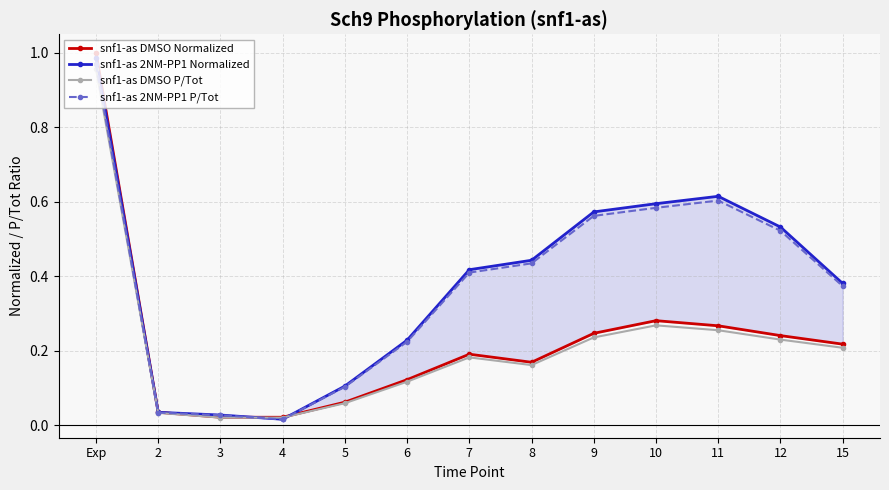

True or false: snf1-as DMSO P/Tot and snf1-as DMSO Normalized intersect in this chart.

False